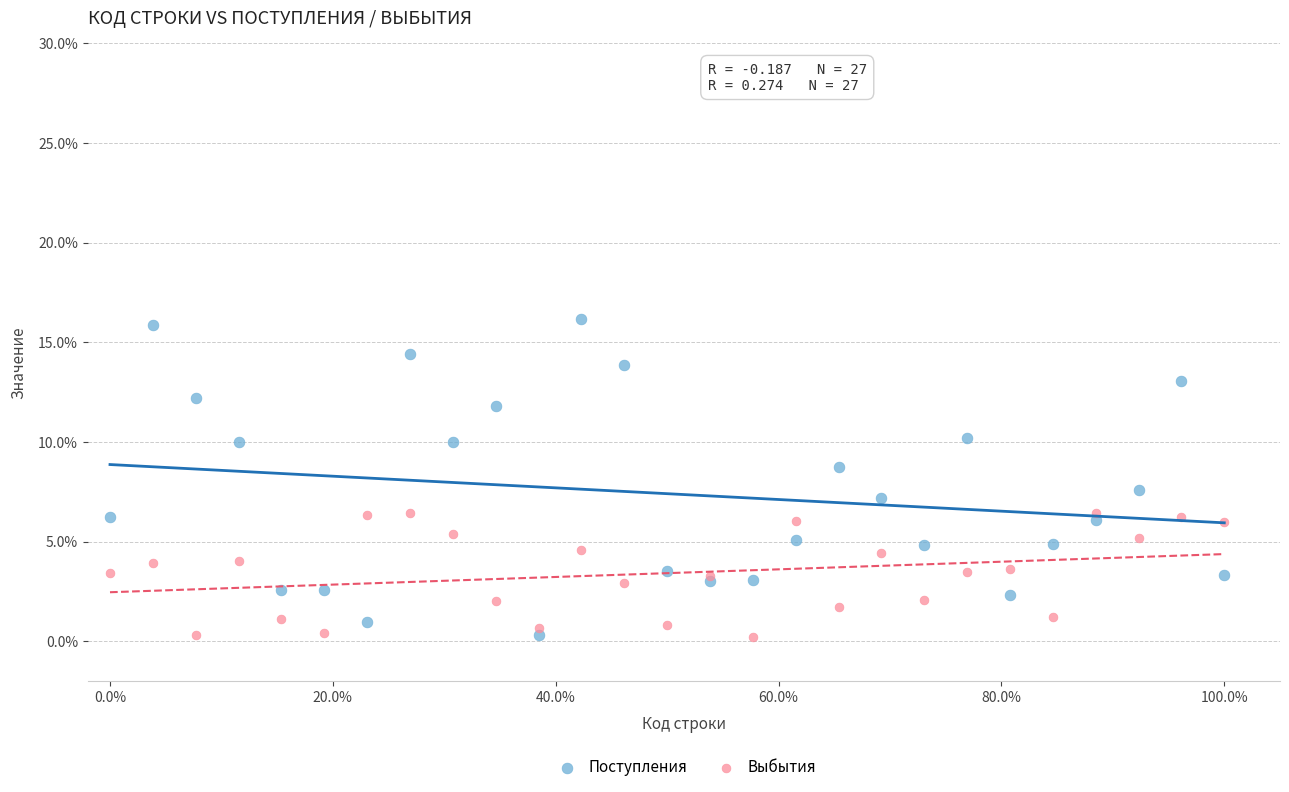

Across all series, what Y value is closest to 8?

7.6